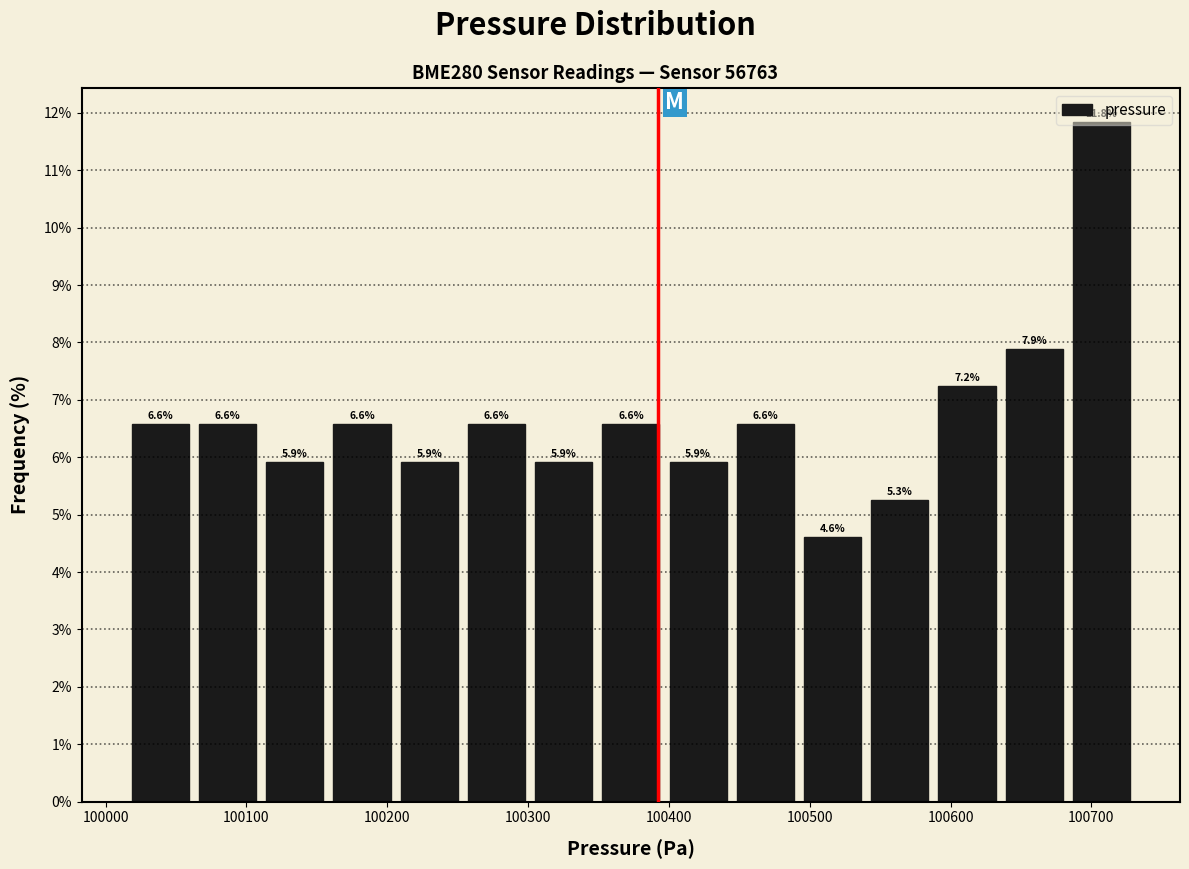

What is the height of the bar covering 100490 to 100540 on the x-axis? The bar edges are not printed on the chart, so give them approximately, as read against the axis.

4.6